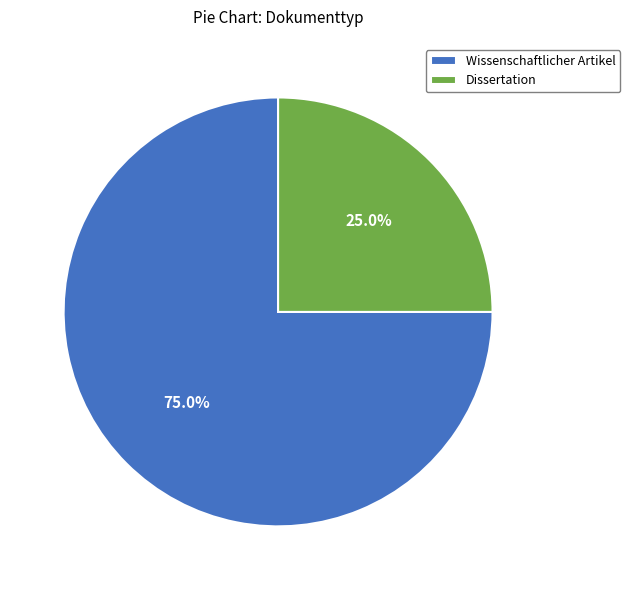

Which category has the smallest portion of the pie?

Dissertation